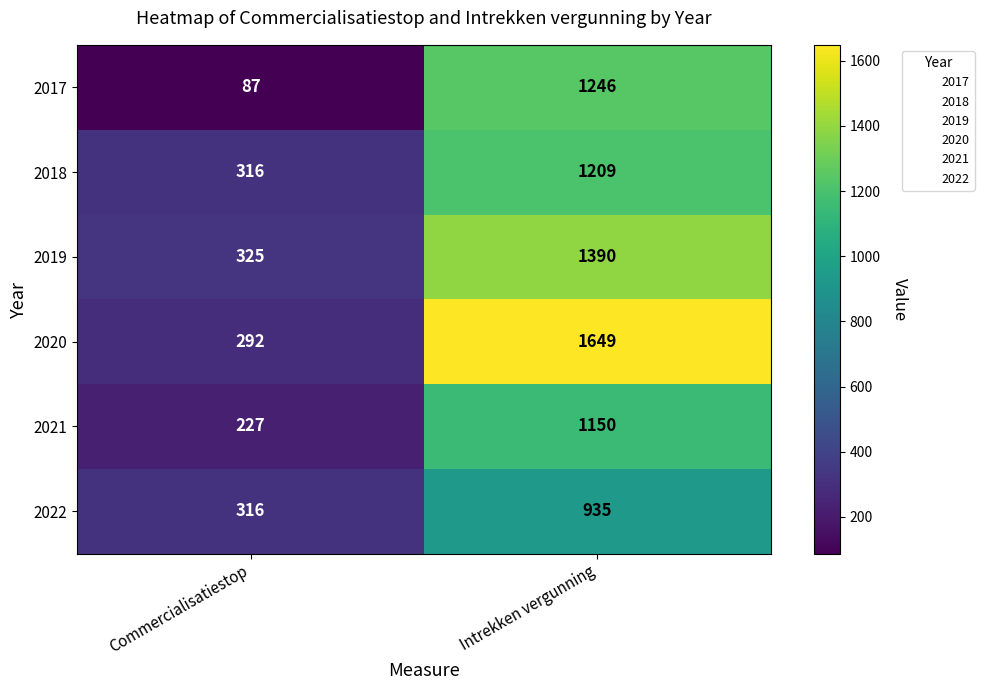

What is the sum of all 2022 values?

1251